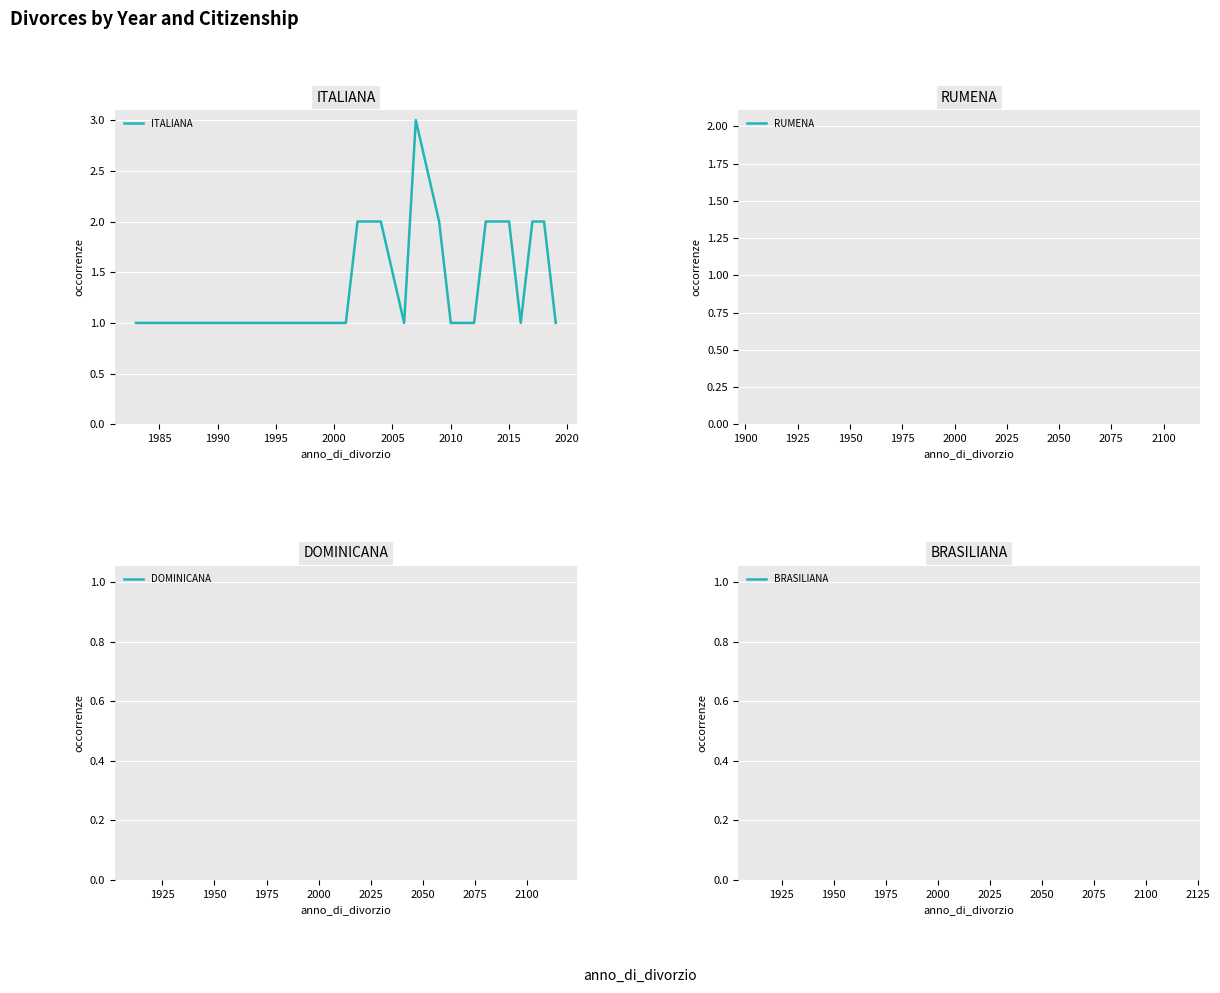

How many distinct data groups are displayed?

1